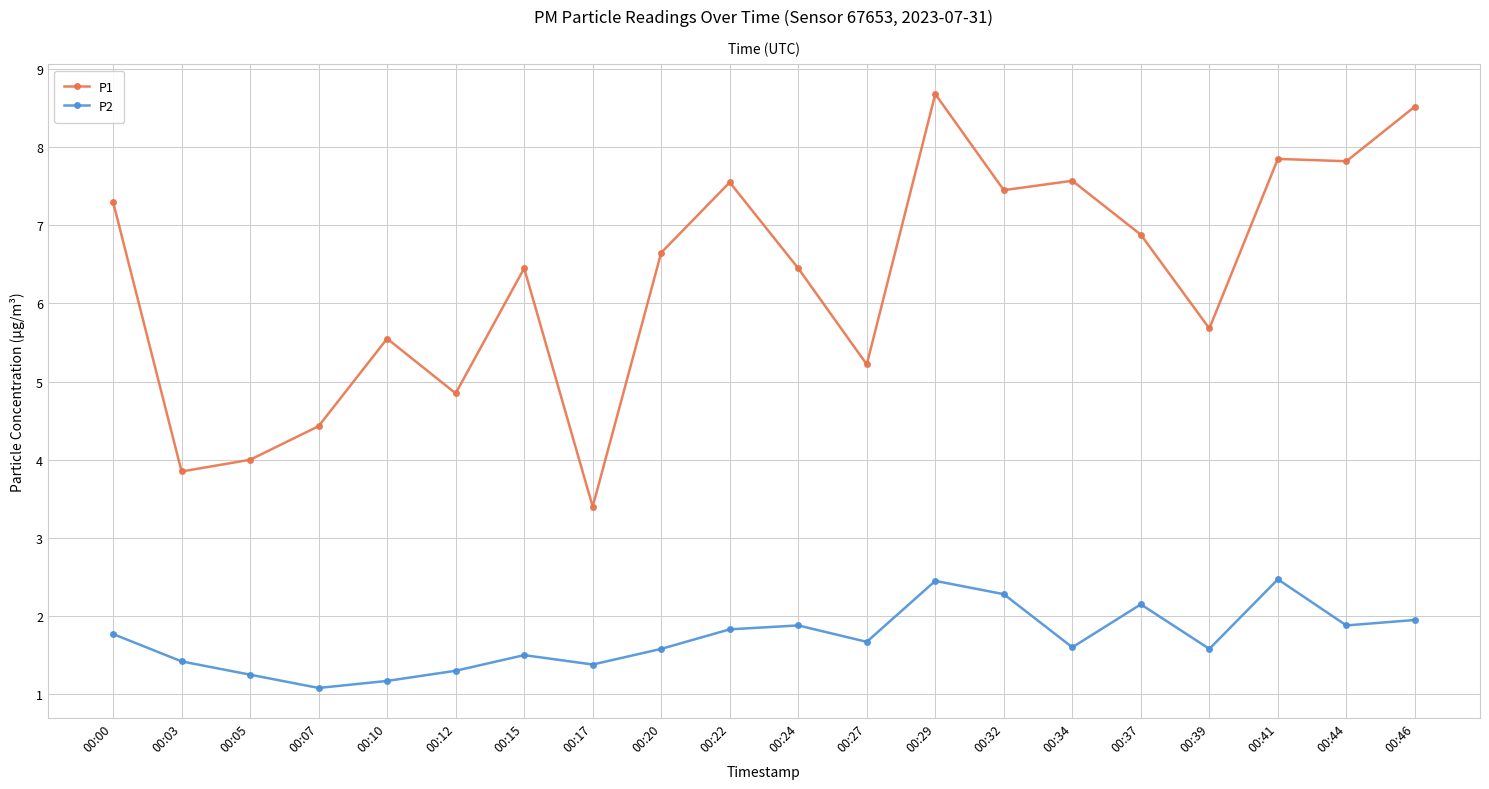

True or false: P1 and P2 intersect in this chart.

False